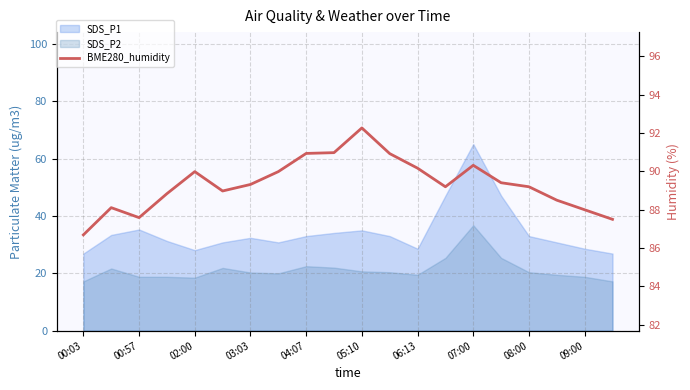

The chart shows a value of 88.0 at 09:00. True or false?

True